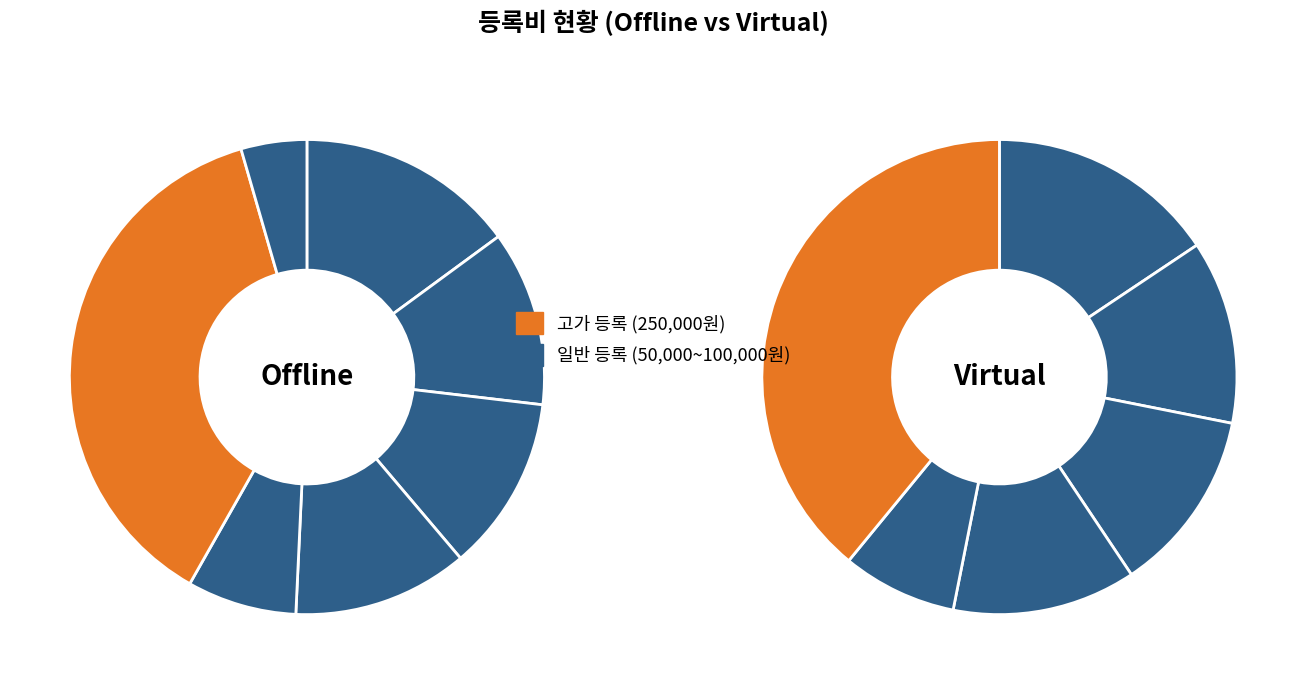

True or false: 정회원 accounts for 27% of the total.

False